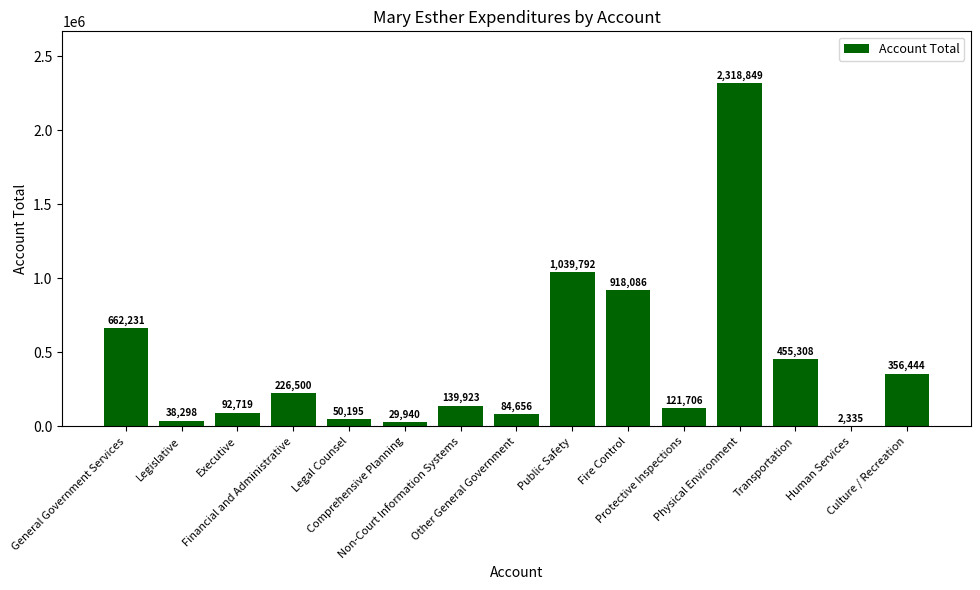

Count the number of categories in the chart.

15